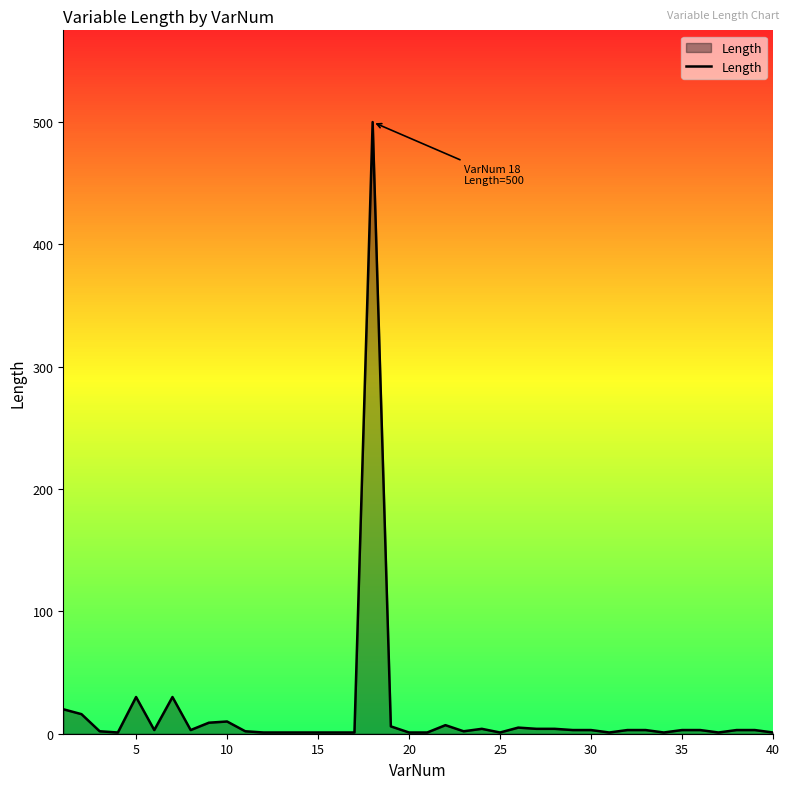

Does the chart display data point markers on the line(s)?

No